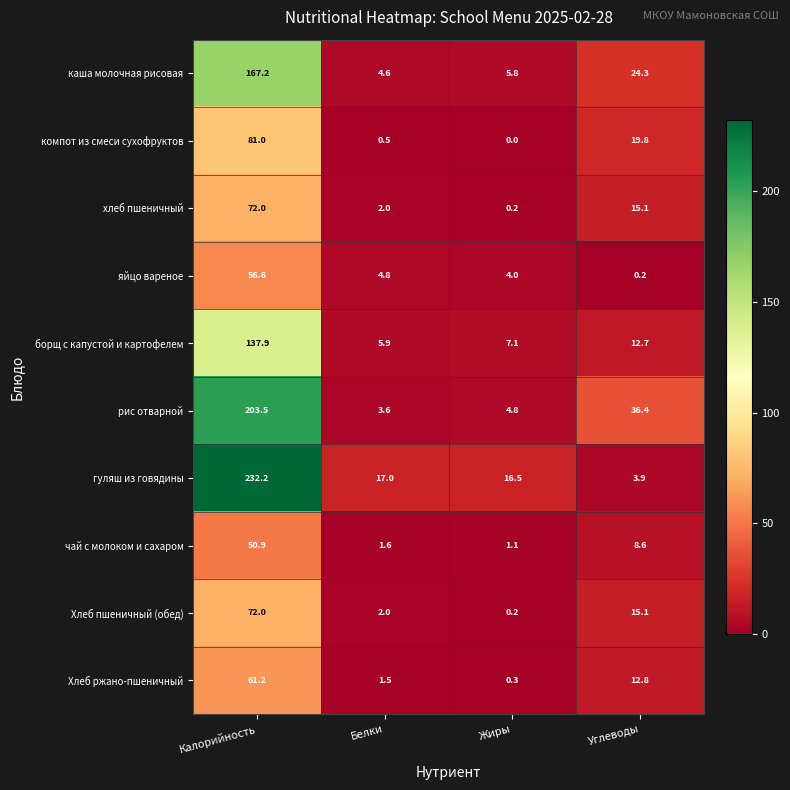

The хлеб пшеничный series shows 3.6 at Белки. True or false?

False